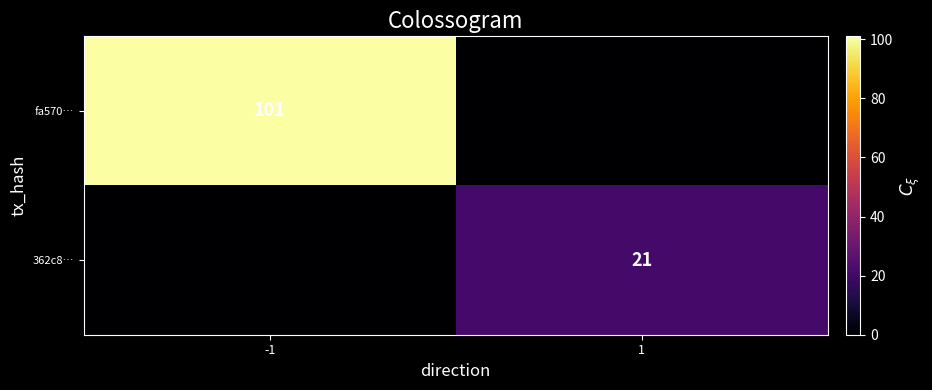

The value of fa570… at -1 is 170. True or false?

False